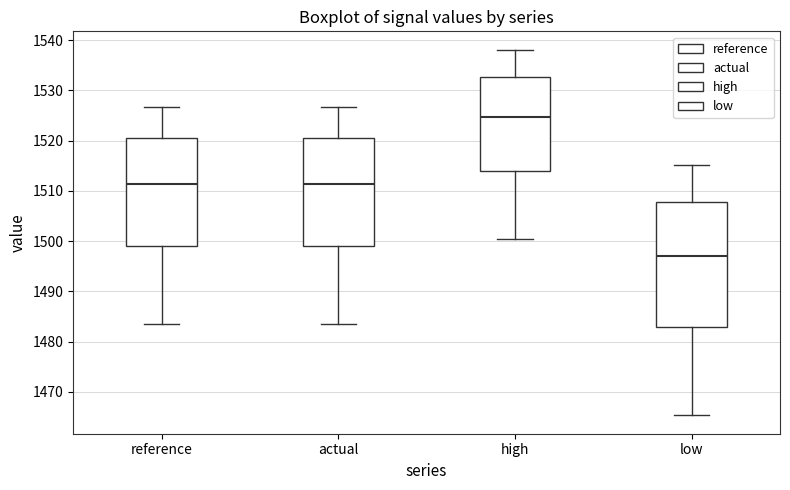

Which box is the tallest, from its lower edge to its upper edge?

low